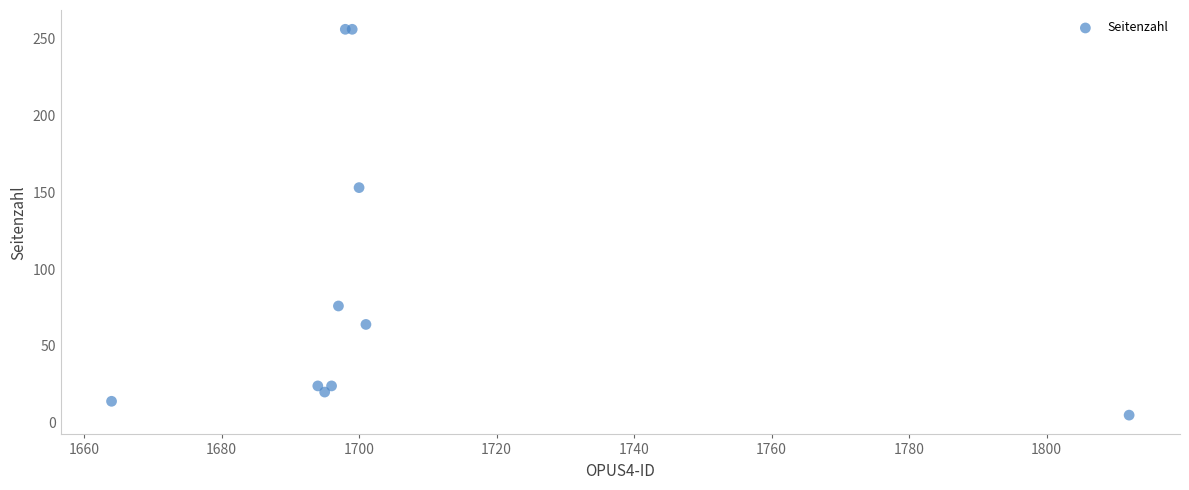

What Y value in the scatter plot is closest to 130?

153